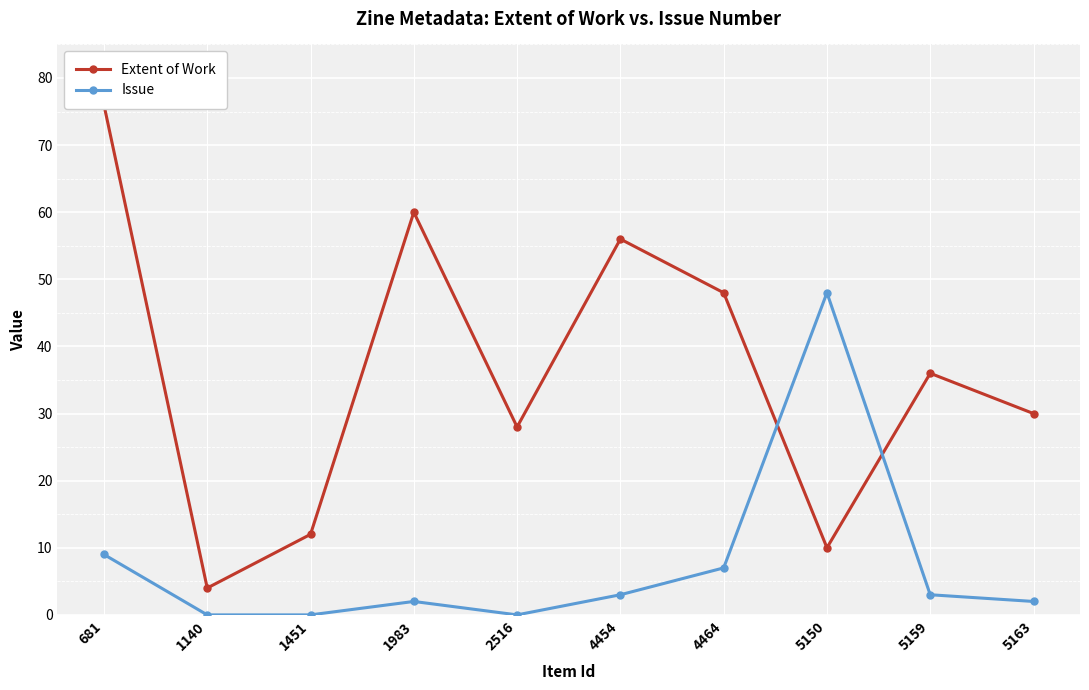

The value of Extent of Work at 2516 is 15. True or false?

False